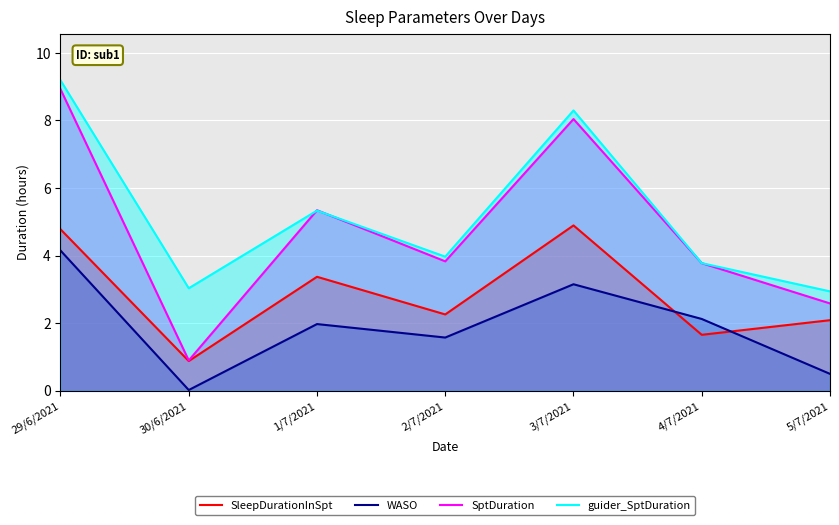

How many data points in guider_SptDuration are above 3?

6